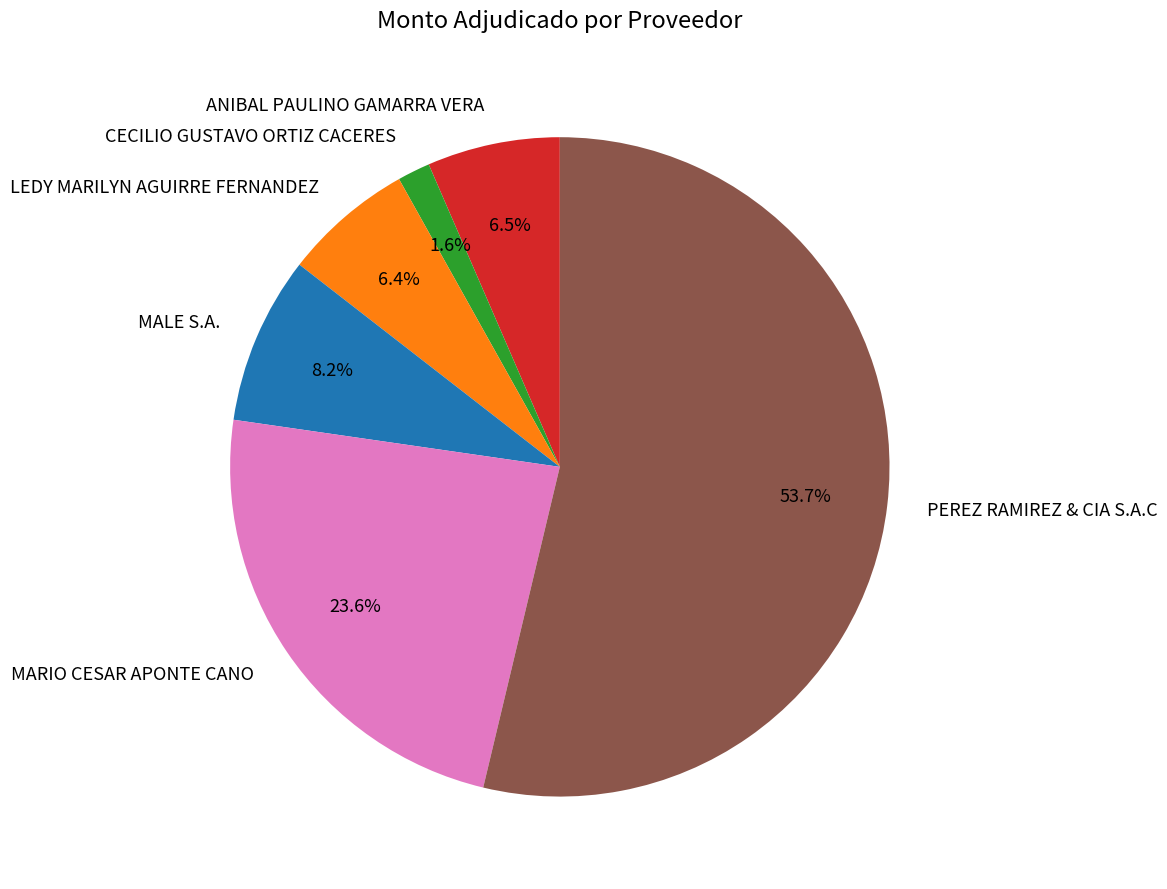

To the nearest percent, what is the difference between the largest and smallest slice percentages?

52%